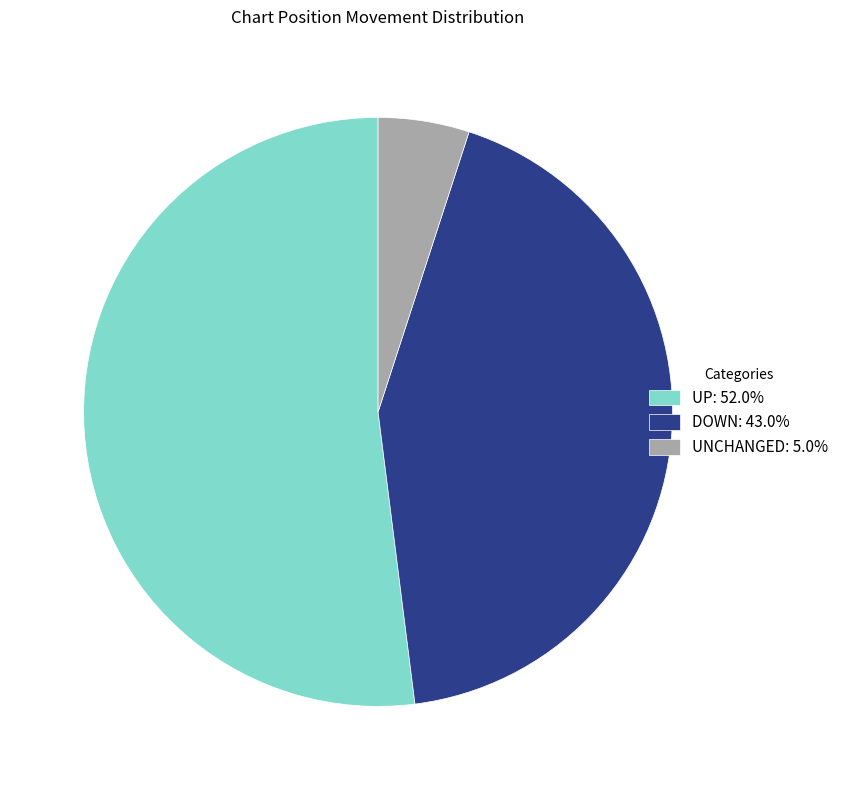

Is the sum of DOWN: 43.0% and UP: 52.0% greater than half?

Yes